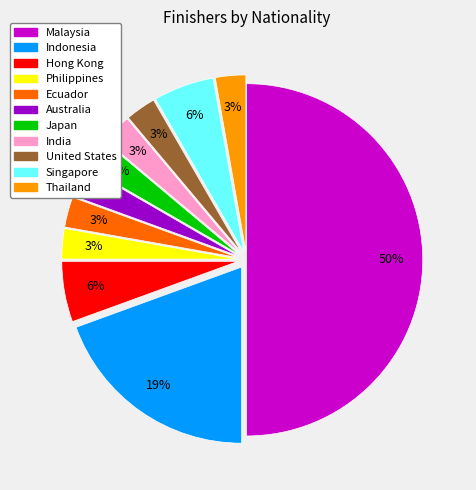

Approximately how many times larger is the value at Ecuador compared to India?

1.0